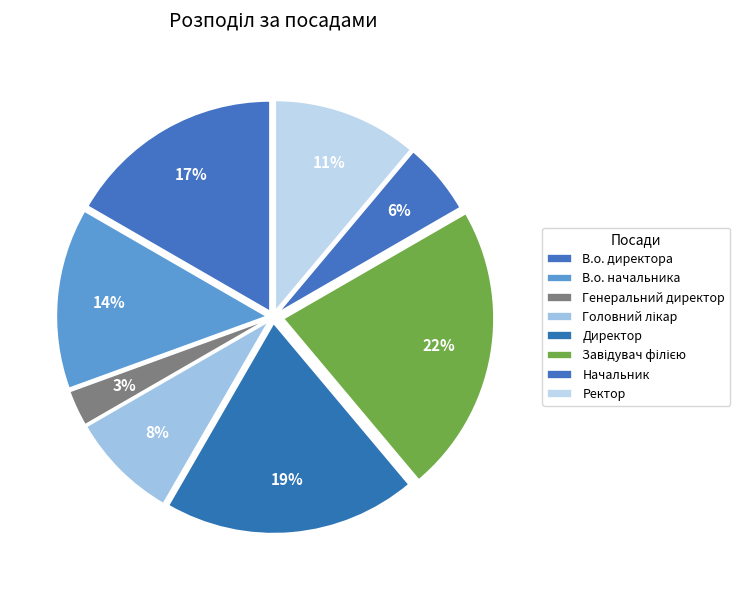

Rank the categories by value from lowest to highest.

Генеральний директор, Начальник, Головний лікар, Ректор, В.о. начальника, В.о. директора, Директор, Завідувач філією